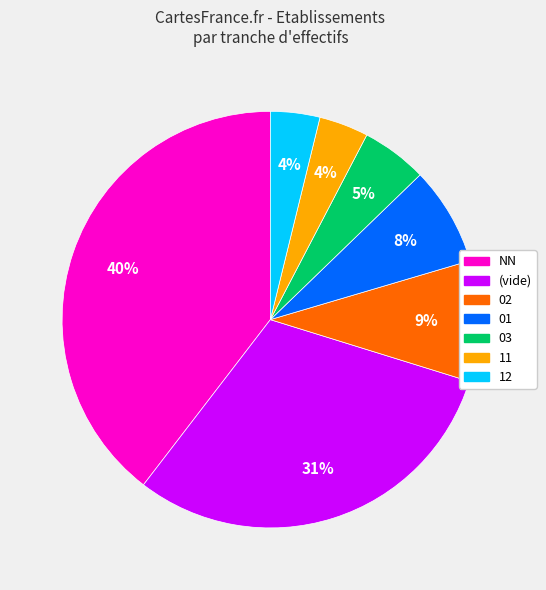

To the nearest percent, what is the difference between the largest and smallest slice percentages?

36%